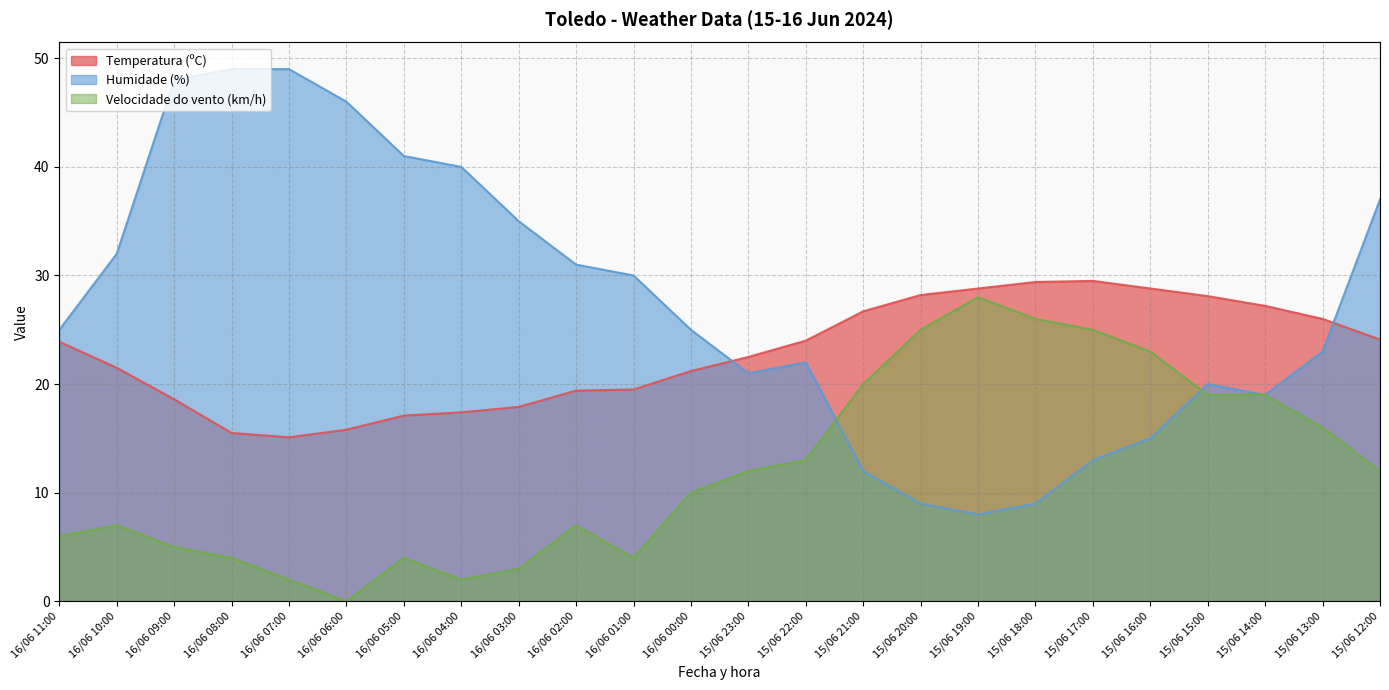

What is the sum of all Temperatura (ºC) values?

546.2